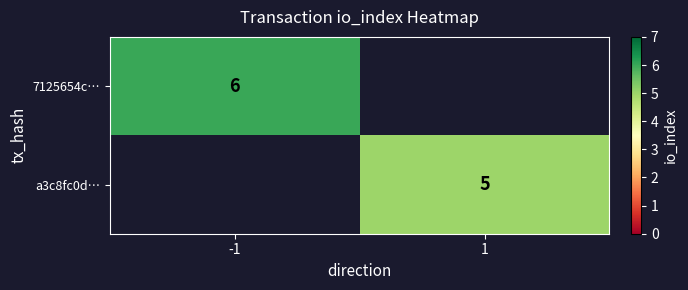

The value of 7125654c… at -1 is 10. True or false?

False